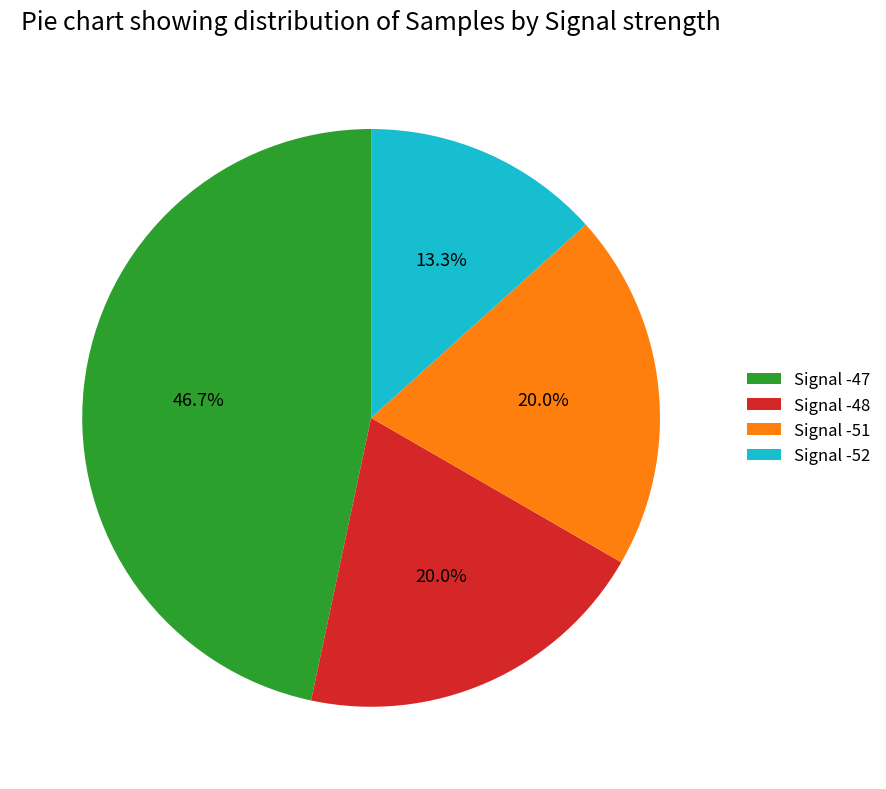

What is the ratio of the value at Signal -48 to the value at Signal -52?

1.5